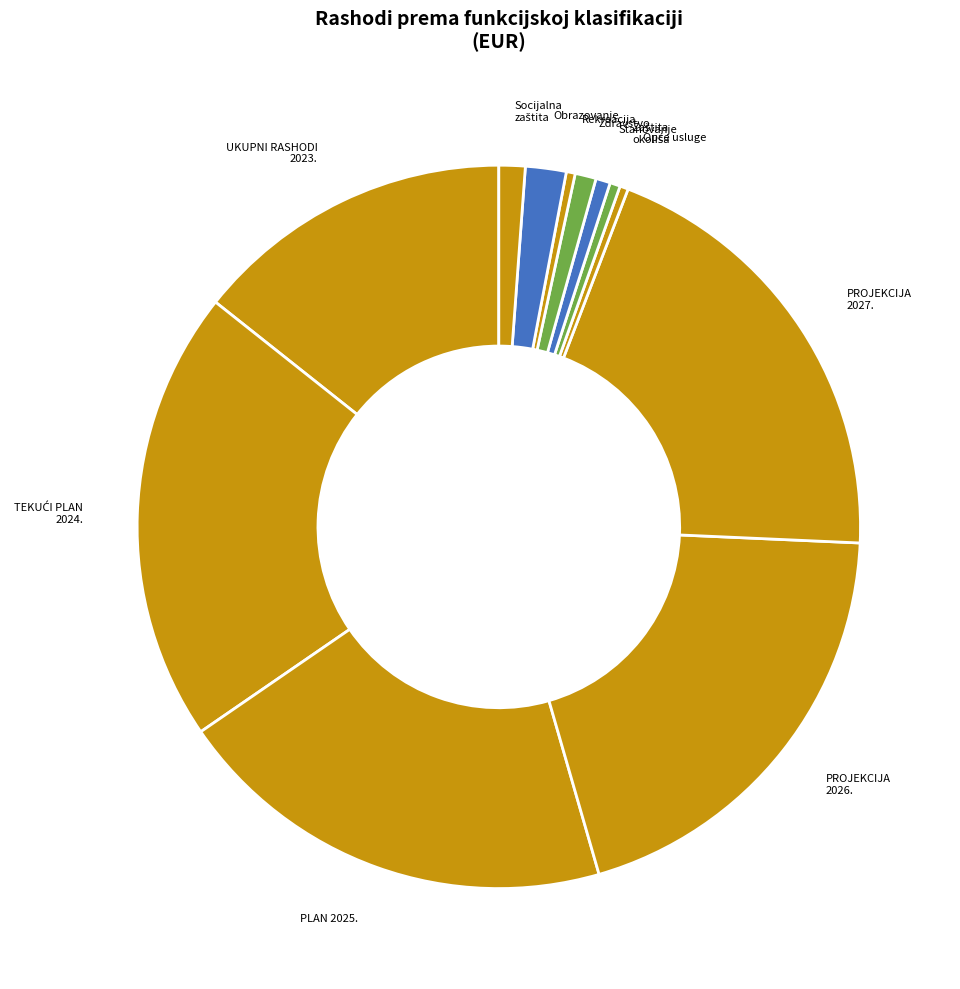

Which slice is the smallest?

Opće javne usluge